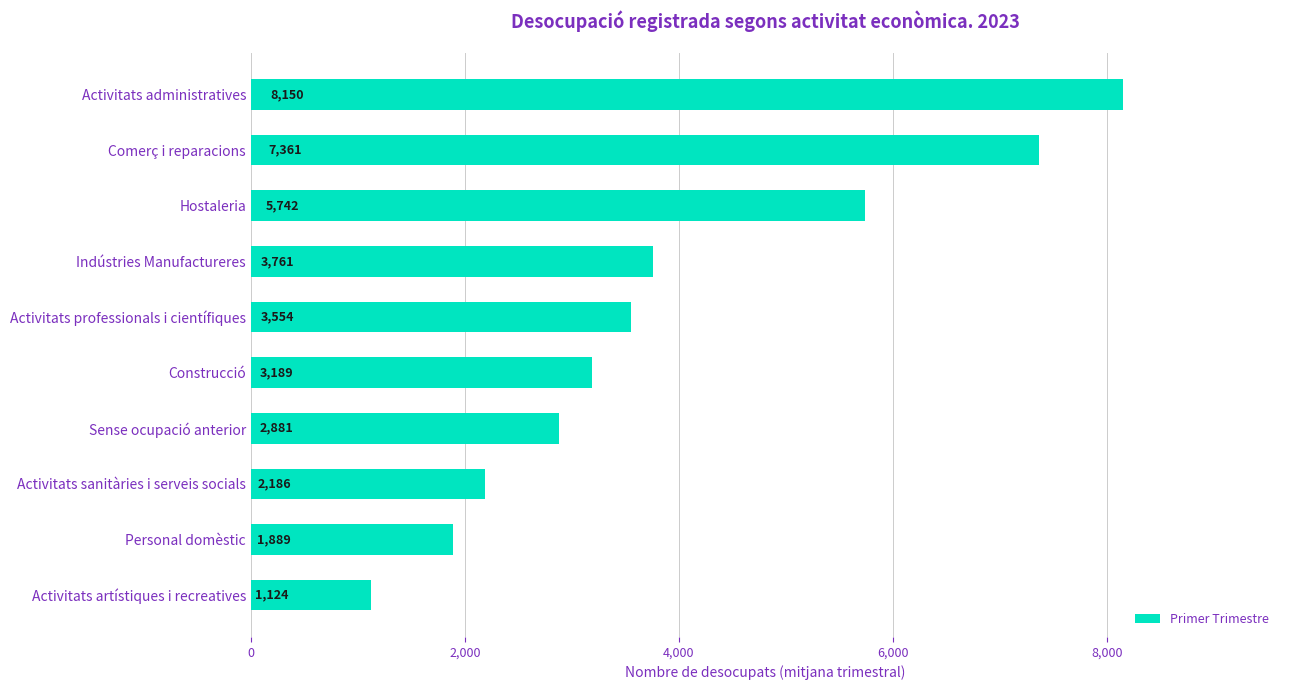

What is the value of the 8th bar from the top?

2185.7